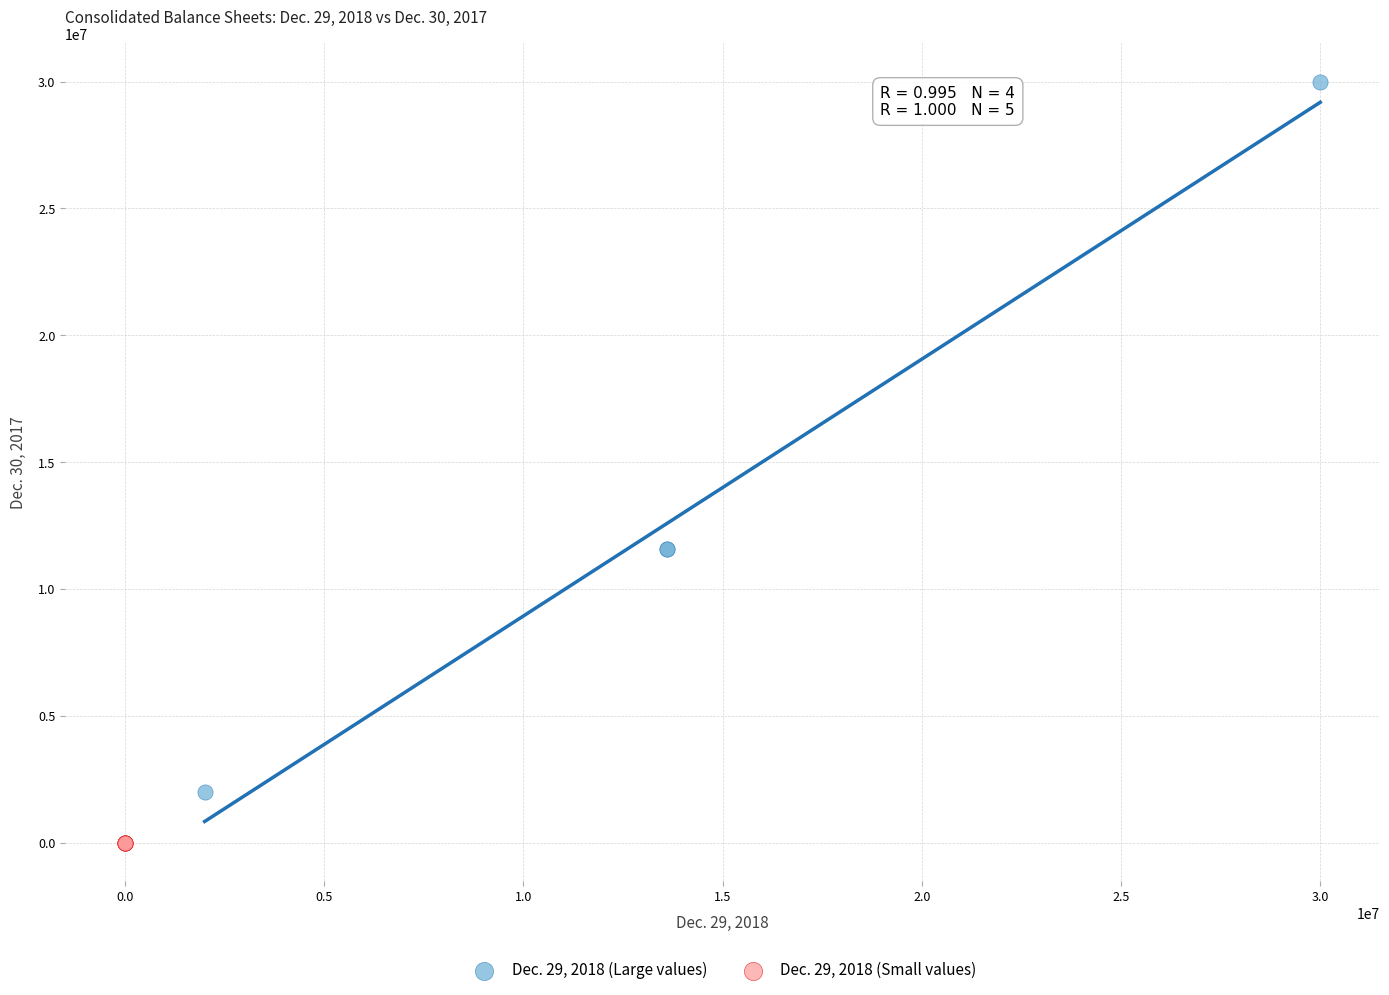

Which series reaches the minimum Y coordinate?

Dec. 29, 2018 (Small values)